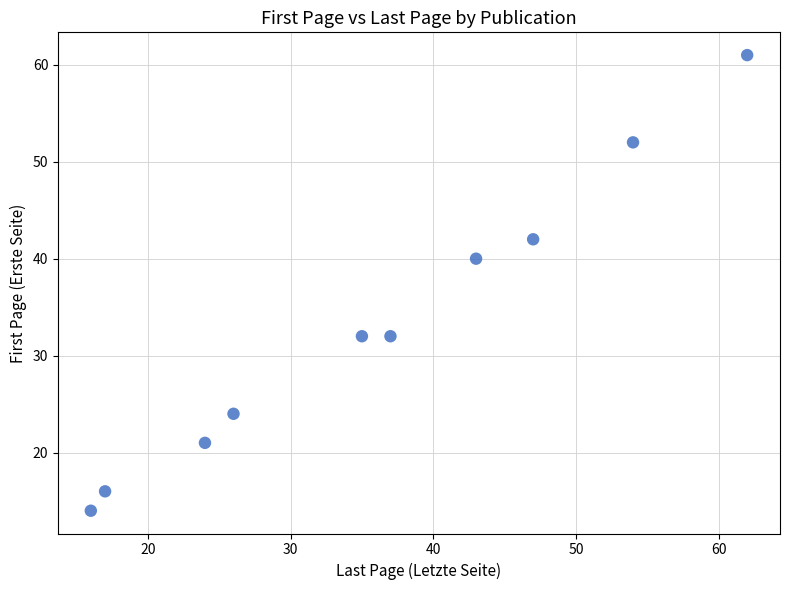

What is the average Y value?

33